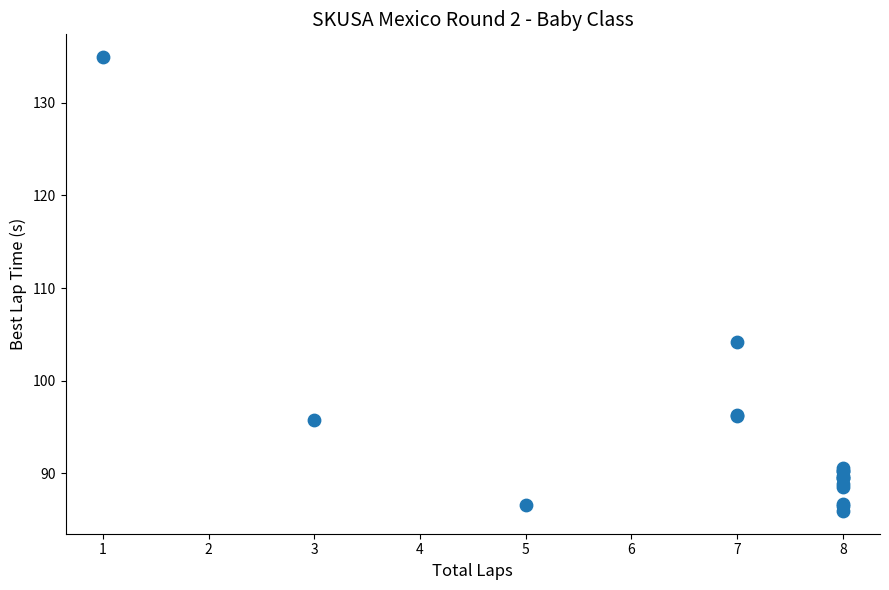

What Y value in the scatter plot is closest to 110?

104.2